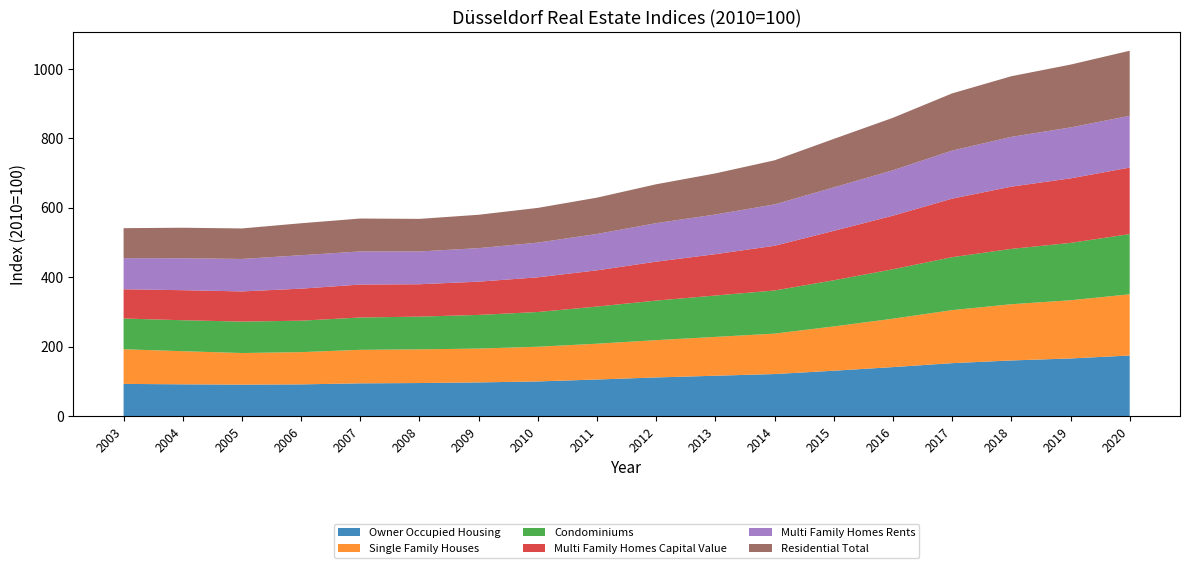

Reading right to left, list all the values displayed in this chart.

Owner Occupied Housing: 2020=174.6	2019=166.2	2018=160.4	2017=152.6	2016=141.3	2015=130.9	2014=121.3	2013=116.4	2012=111.5	2011=105.6	2010=100.0	2009=97.2	2008=95.4	2007=94.5	2006=91.5	2005=90.7	2004=91.6	2003=92.9
Single Family Houses: 2020=176.4	2019=167.7	2018=162.0	2017=152.8	2016=139.5	2015=127.6	2014=116.5	2013=111.9	2012=107.5	2011=103.1	2010=100.0	2009=97.5	2008=97.0	2007=96.6	2006=92.9	2005=91.1	2004=95.5	2003=99.8
Condominiums: 2020=173.5	2019=165.2	2018=159.5	2017=152.5	2016=142.5	2015=132.9	2014=124.3	2013=119.2	2012=113.9	2011=107.1	2010=100.0	2009=97.0	2008=94.3	2007=93.1	2006=90.6	2005=90.5	2004=89.2	2003=88.5
Multi Family Homes Capital Value: 2020=191.5	2019=185.9	2018=179.3	2017=168.7	2016=154.4	2015=142.5	2014=128.8	2013=119.1	2012=112.2	2011=104.4	2010=100.0	2009=95.8	2008=93.3	2007=95.0	2006=92.3	2005=87.0	2004=86.6	2003=84.3
Multi Family Homes Rents: 2020=149.4	2019=146.8	2018=143.4	2017=138.5	2016=130.9	2015=125.3	2014=119.2	2013=114.3	2012=110.9	2011=104.8	2010=100.0	2009=96.6	2008=94.5	2007=95.3	2006=96.3	2005=93.5	2004=92.1	2003=89.6
Residential Total: 2020=187.4	2019=181.1	2018=174.7	2017=164.8	2016=151.2	2015=139.7	2014=127.0	2013=118.5	2012=112.0	2011=104.7	2010=100.0	2009=96.2	2008=93.8	2007=94.9	2006=92.1	2005=87.9	2004=87.8	2003=86.4